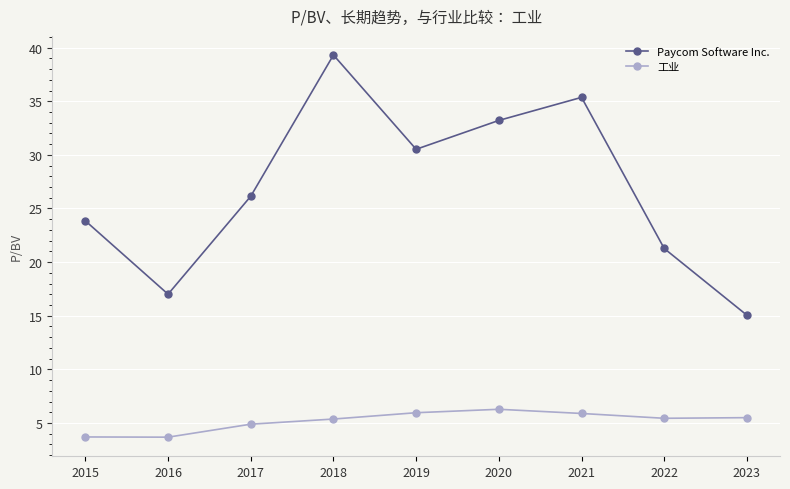

Is this an area chart (filled region under the line)?

No